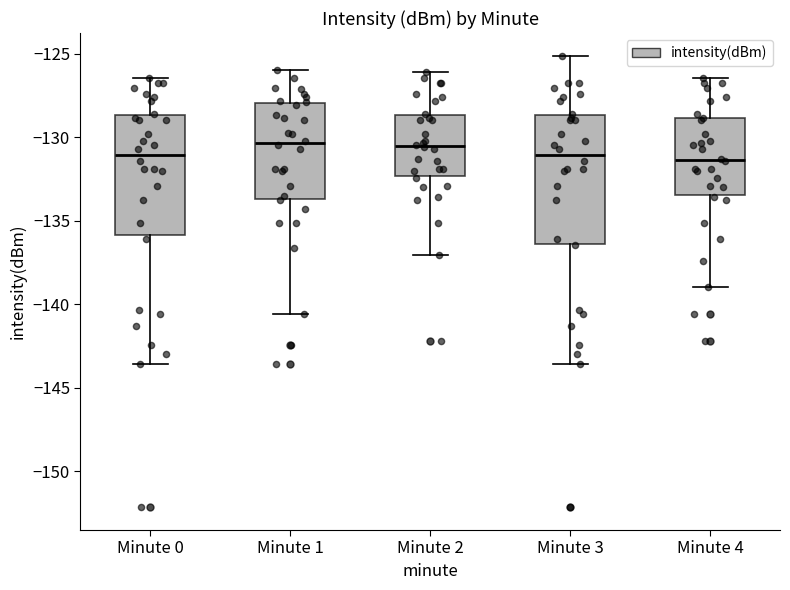

Reading left to right, read every box against the y-axis: the position of its median line, the range the box covers, and the ends of its whiskers. The values are not printed on the chart, so give them approximately, as read against the axis.

Minute 0: median -131.0, box -136.0 to -128.5, whiskers -143.5 to -126.5
Minute 1: median -130.5, box -133.5 to -128.0, whiskers -140.5 to -126.0
Minute 2: median -130.5, box -132.5 to -128.5, whiskers -137.0 to -126.0
Minute 3: median -131.0, box -136.5 to -128.5, whiskers -143.5 to -125.0
Minute 4: median -131.5, box -133.5 to -129.0, whiskers -139.0 to -126.5